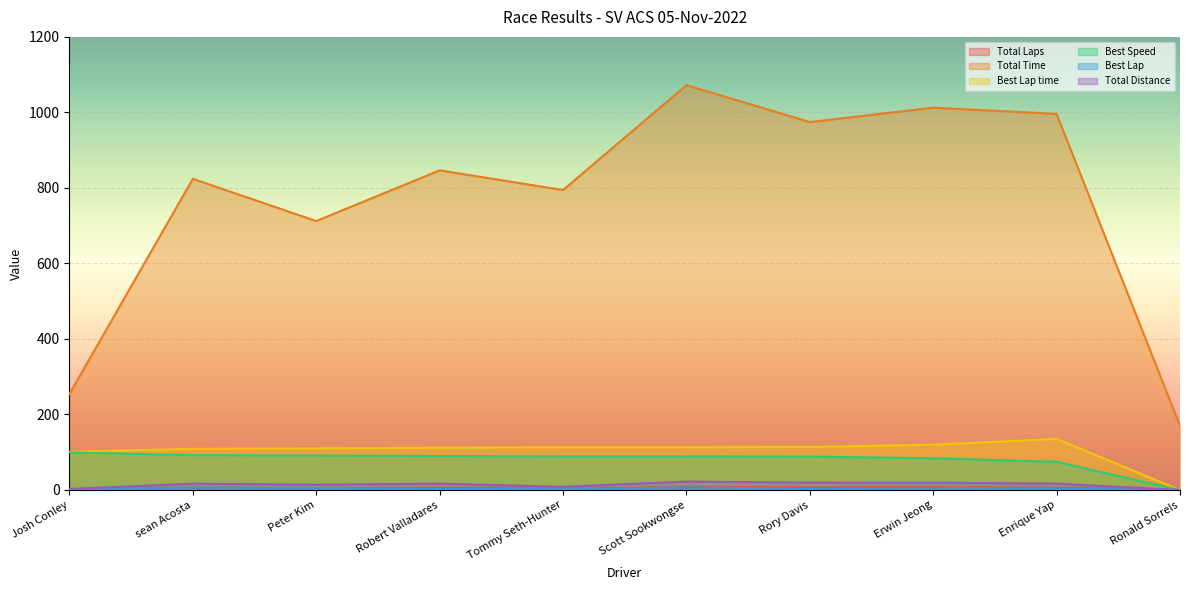

True or false: Best Lap time and Total Laps intersect in this chart.

False